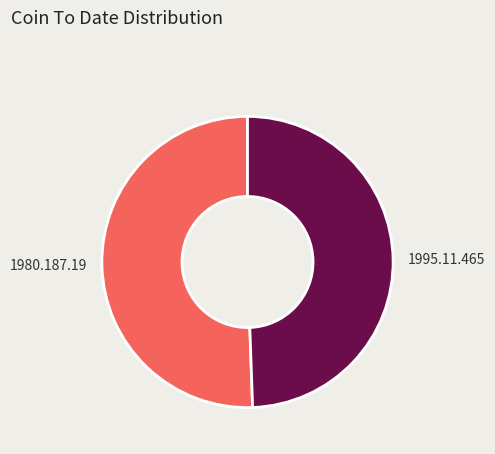

Count the number of slices in the pie.

2